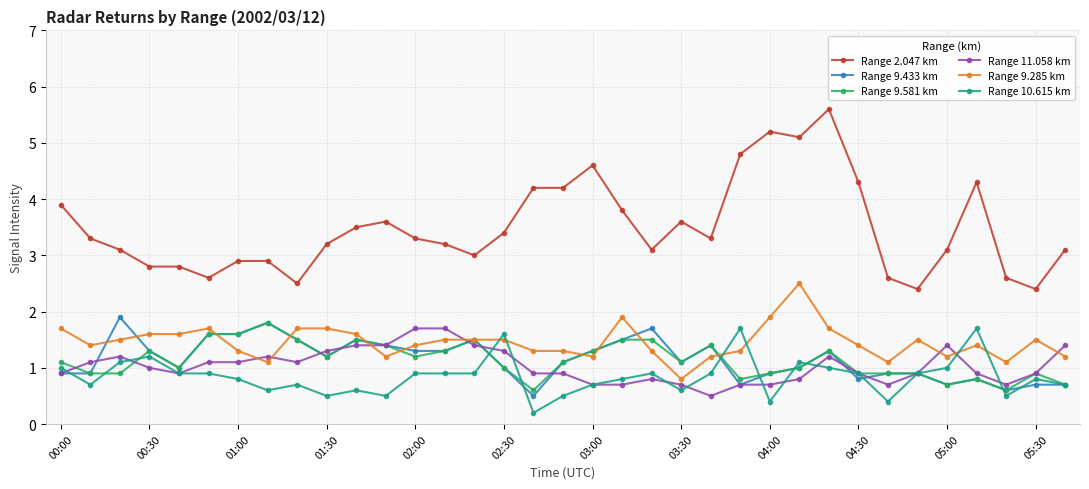

True or false: Range 2.047 km and Range 11.058 km cross at least once.

False